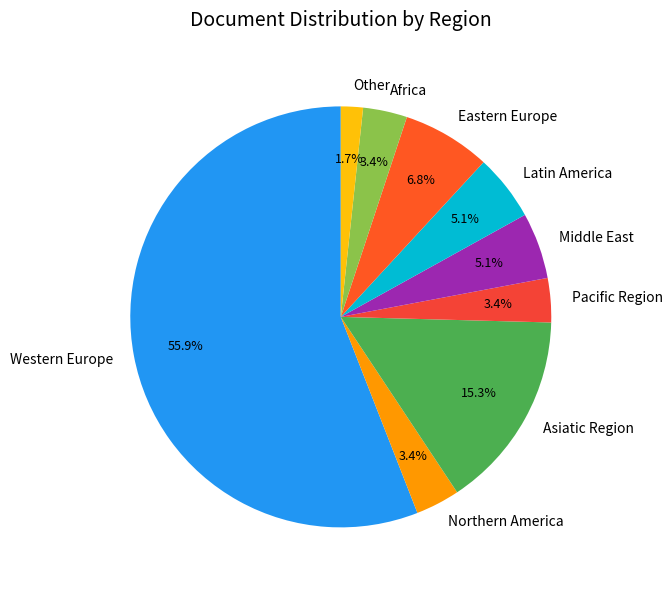

How many slices are in this pie chart?

9